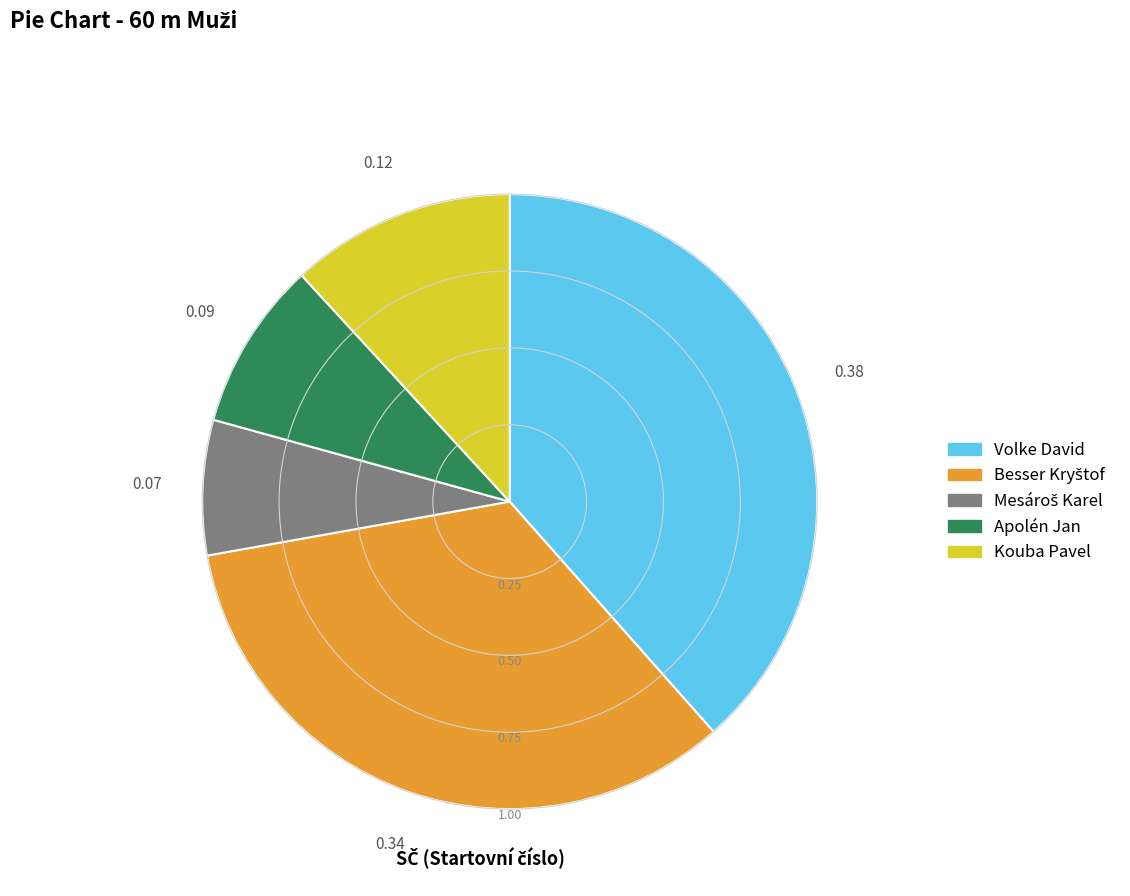

What is the largest slice in the pie chart?

Volke David